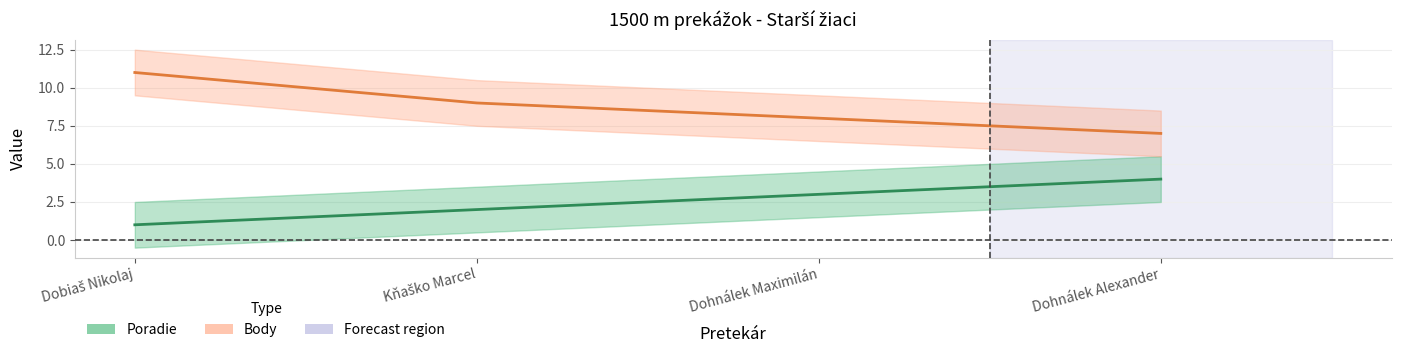

True or false: Poradie and Body intersect in this chart.

False